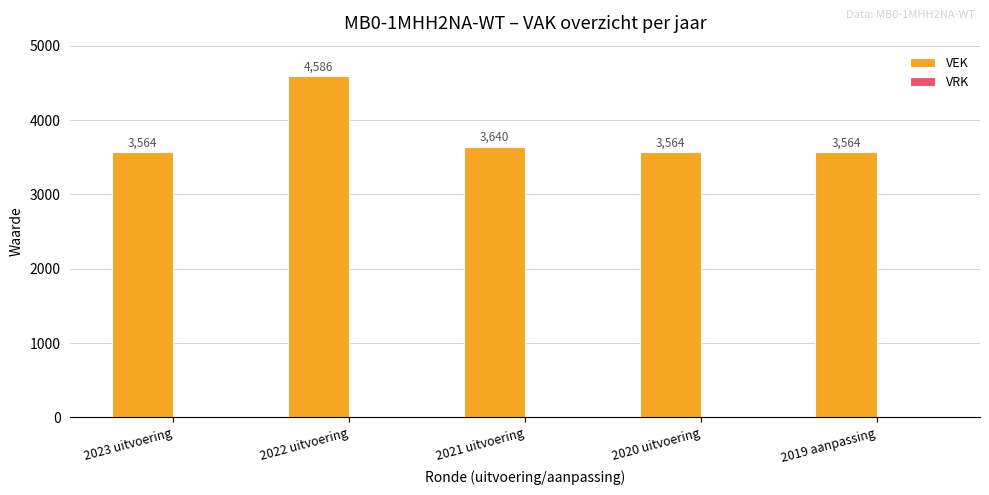

What position from the left is 2021 uitvoering?

3